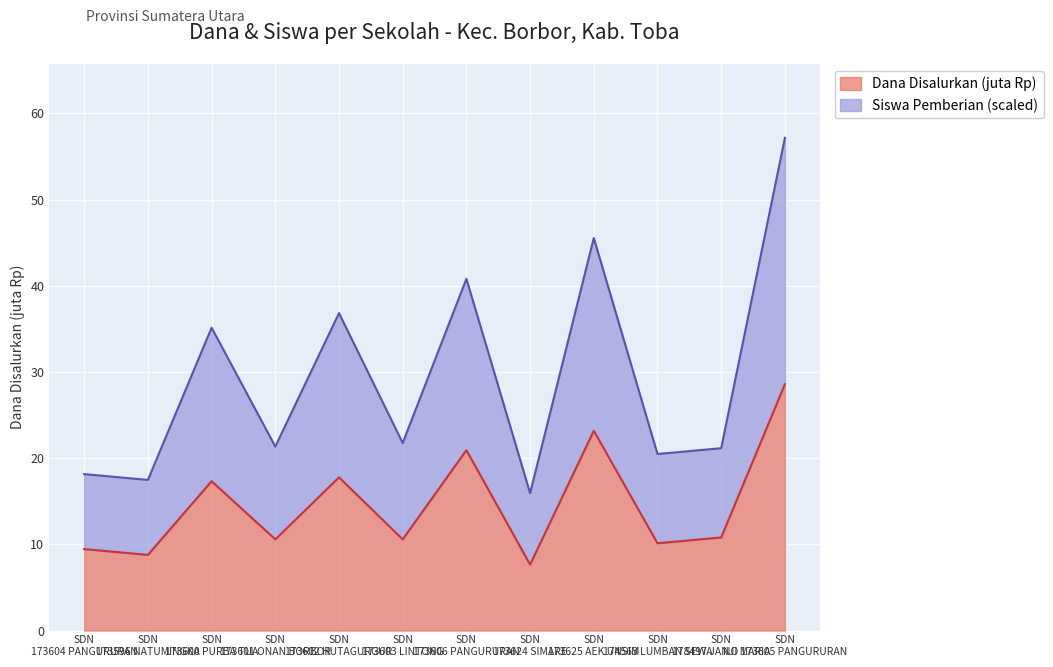

What is the minimum value shown in the chart?

7.7